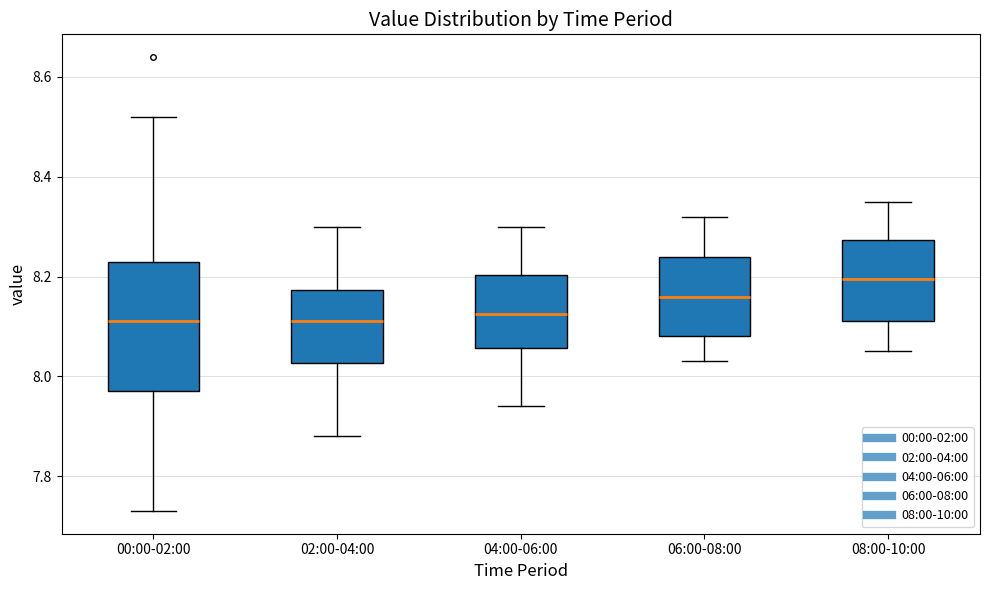

Reading left to right, transcribe this box plot: for each box, give where its median line is, the range the box spans, and where its two whiskers end, as read against the y-axis. The values are not printed on the chart, so give them approximately, as read against the axis.

00:00-02:00: median 8.12, box 7.98 to 8.24, whiskers 7.74 to 8.52
02:00-04:00: median 8.12, box 8.02 to 8.18, whiskers 7.88 to 8.30
04:00-06:00: median 8.12, box 8.06 to 8.20, whiskers 7.94 to 8.30
06:00-08:00: median 8.16, box 8.08 to 8.24, whiskers 8.04 to 8.32
08:00-10:00: median 8.20, box 8.12 to 8.28, whiskers 8.06 to 8.36